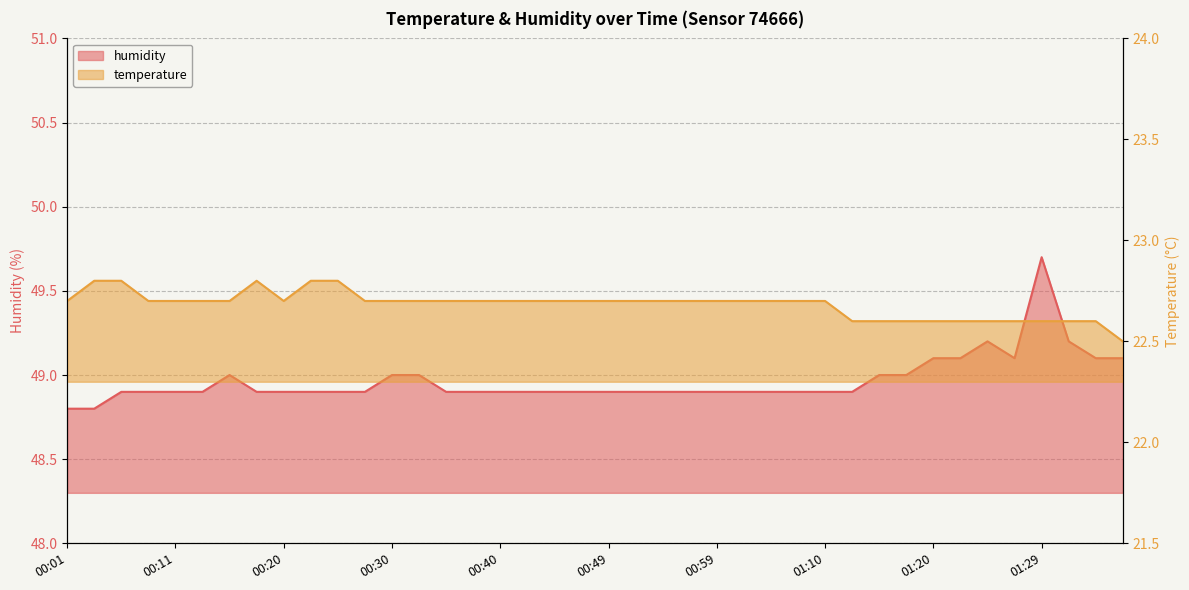

Reading left to right, what are all the values shown in this chart?

temperature: 22.7	22.8	22.8	22.7	22.7	22.7	22.7	22.8	22.7	22.8	22.8	22.7	22.7	22.7	22.7	22.7	22.7	22.7	22.7	22.7	22.7	22.7	22.7	22.7	22.7	22.7	22.7	22.7	22.7	22.6	22.6	22.6	22.6	22.6	22.6	22.6	22.6	22.6	22.6	22.5
humidity: 48.8	48.8	48.9	48.9	48.9	48.9	49.0	48.9	48.9	48.9	48.9	48.9	49.0	49.0	48.9	48.9	48.9	48.9	48.9	48.9	48.9	48.9	48.9	48.9	48.9	48.9	48.9	48.9	48.9	48.9	49.0	49.0	49.1	49.1	49.2	49.1	49.7	49.2	49.1	49.1